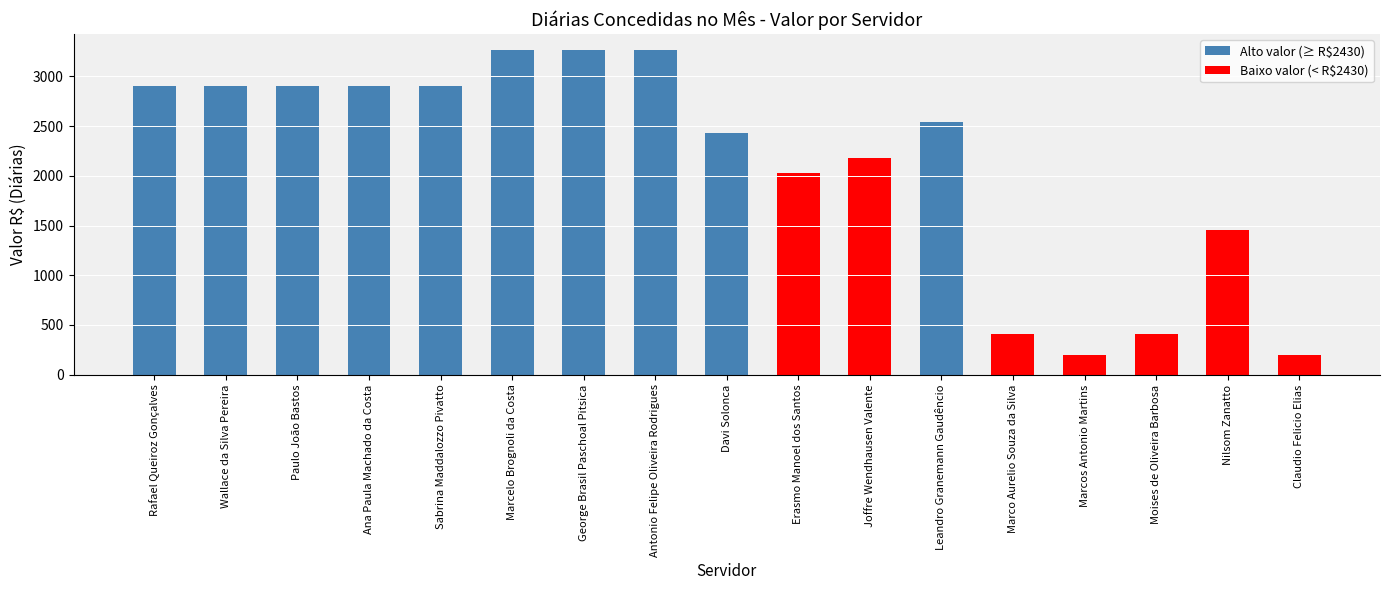

Is it true that the value at Marco Aurelio Souza da Silva is 138.3?

False